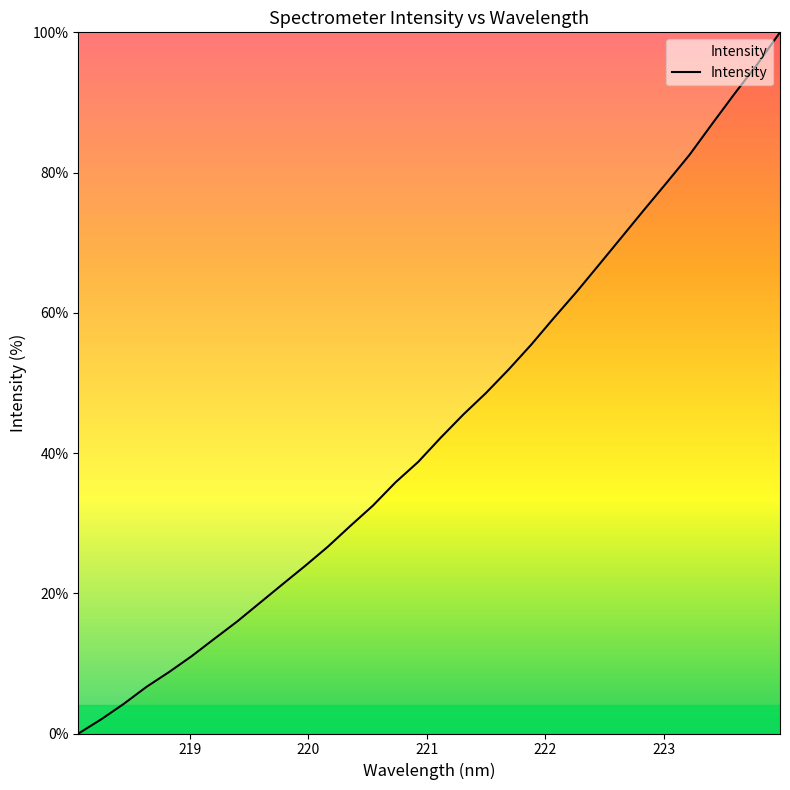

What is the greatest value displayed?

100.0